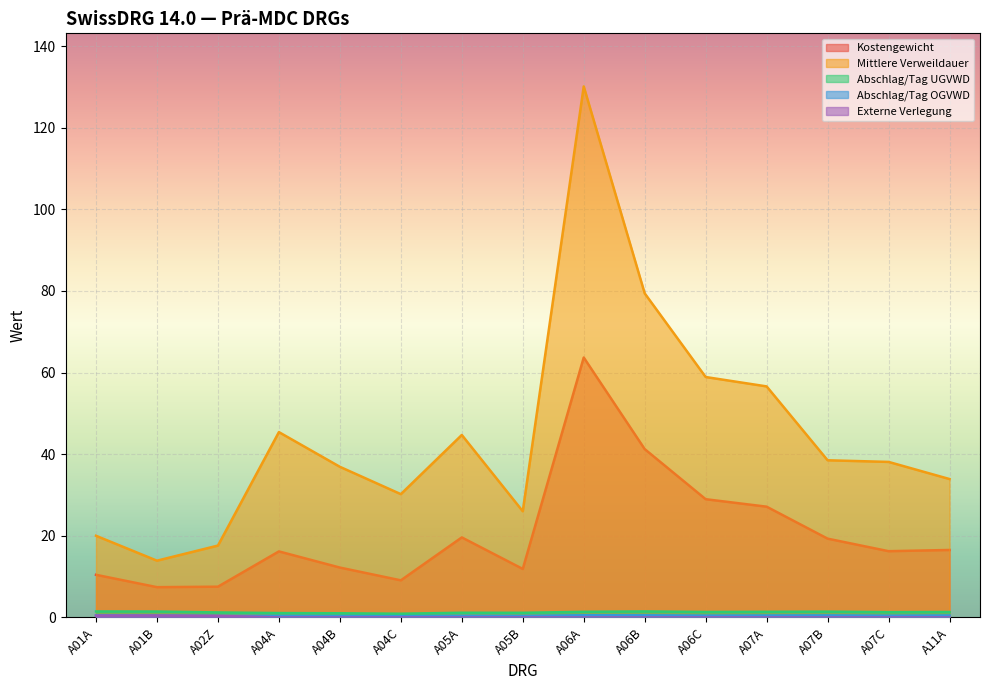

Reading left to right, what are all the values shown in this chart?

Kostengewicht: 10.4	7.4	7.5	16.2	12.2	9.1	19.6	11.9	63.7	41.2	29.0	27.1	19.3	16.2	16.5
Mittlere Verweildauer: 20.0	13.9	17.6	45.4	36.9	30.2	44.7	26.0	130.1	79.4	58.9	56.6	38.5	38.1	33.9
Abschlag/Tag UGVWD: 1.5	1.4	1.2	1.1	1.0	0.9	1.1	1.1	1.4	1.5	1.3	1.4	1.4	1.3	1.3
Abschlag/Tag OGVWD: 0.5	0.4	0.4	0.4	0.3	0.3	0.4	0.4	0.5	0.5	0.4	0.5	0.5	0.4	0.5
Externe Verlegung: 0.5	0.5	0.4	0.0	0.0	0.0	0.0	0.0	0.0	0.0	0.0	0.0	0.0	0.0	0.0